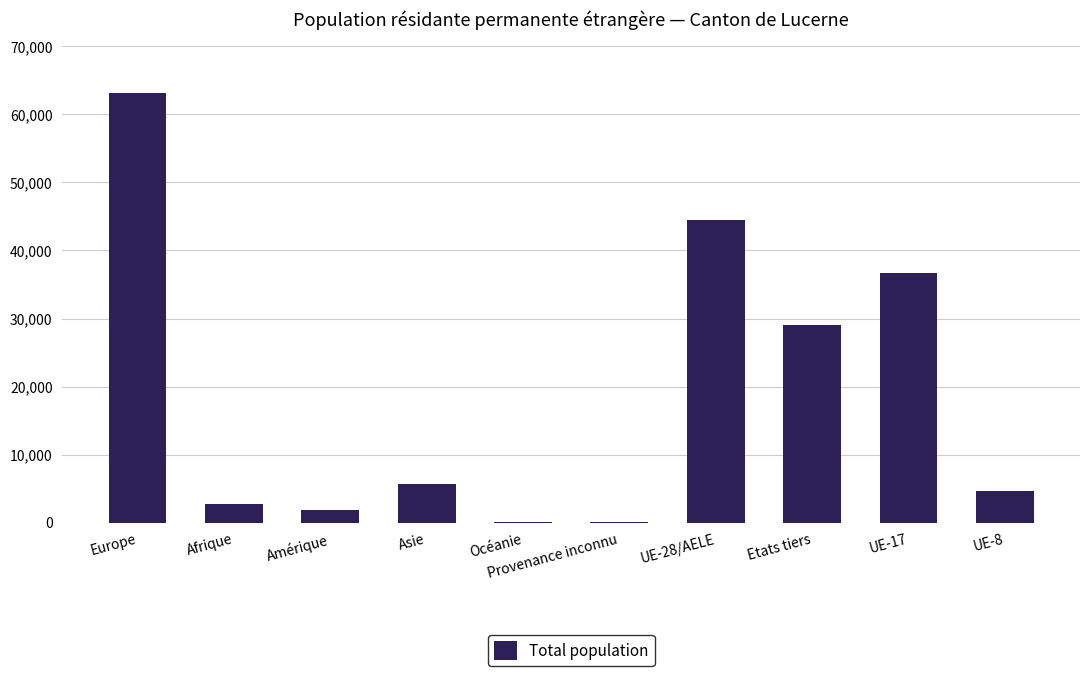

Count the number of data series in this chart.

1